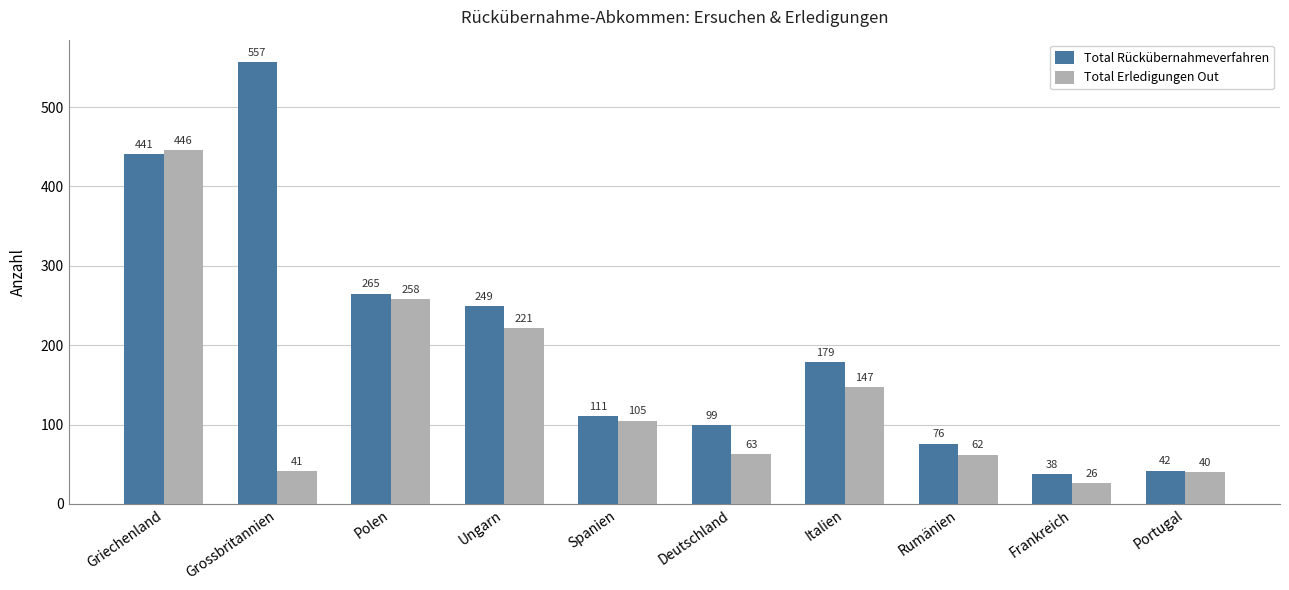

Rank the series by their maximum value, from highest to lowest.

Total Rückübernahmeverfahren, Total Erledigungen Out